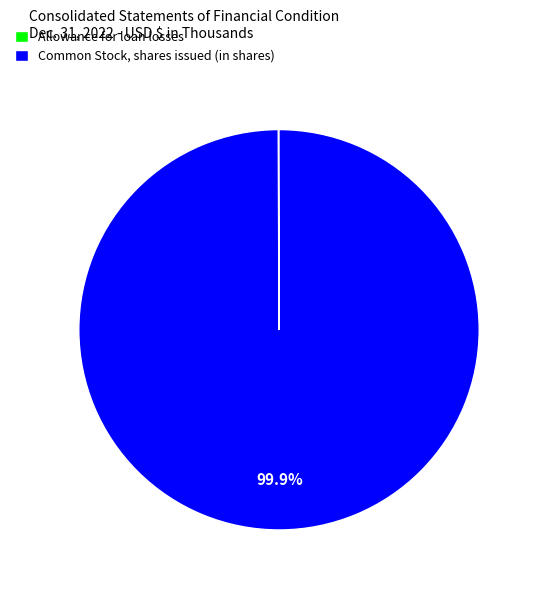

To the nearest percent, what is the average slice percentage?

50%